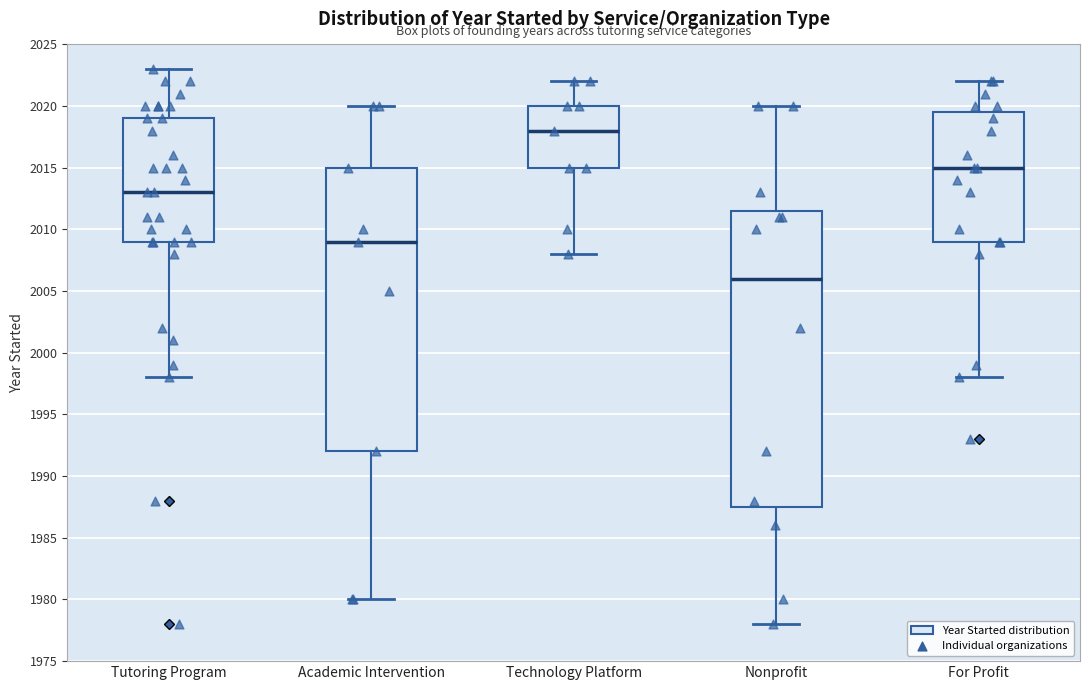

Where does the upper whisker of the box for Academic Intervention end on the y-axis? The values are not printed on the chart, so give them approximately, as read against the axis.

2020.0